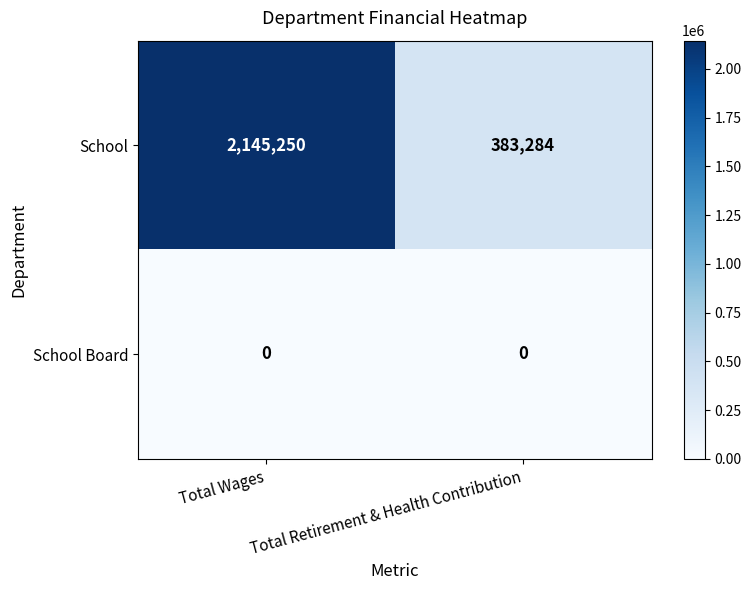

Which series has the largest total across all categories?

School